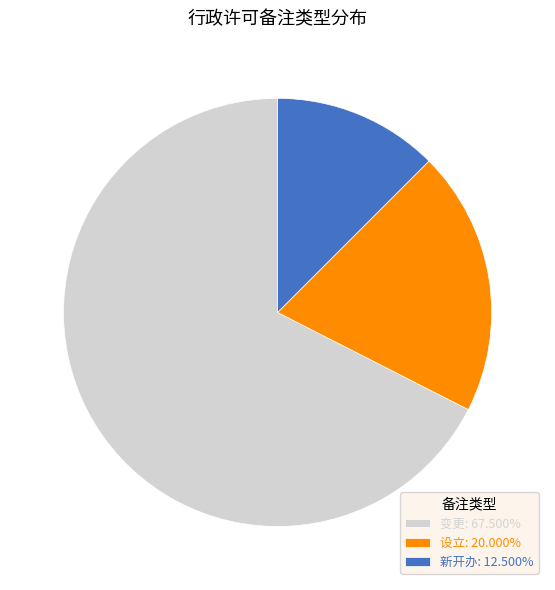

Approximately how many times larger is the value at 变更: 67.500% compared to 设立: 20.000%?

3.4